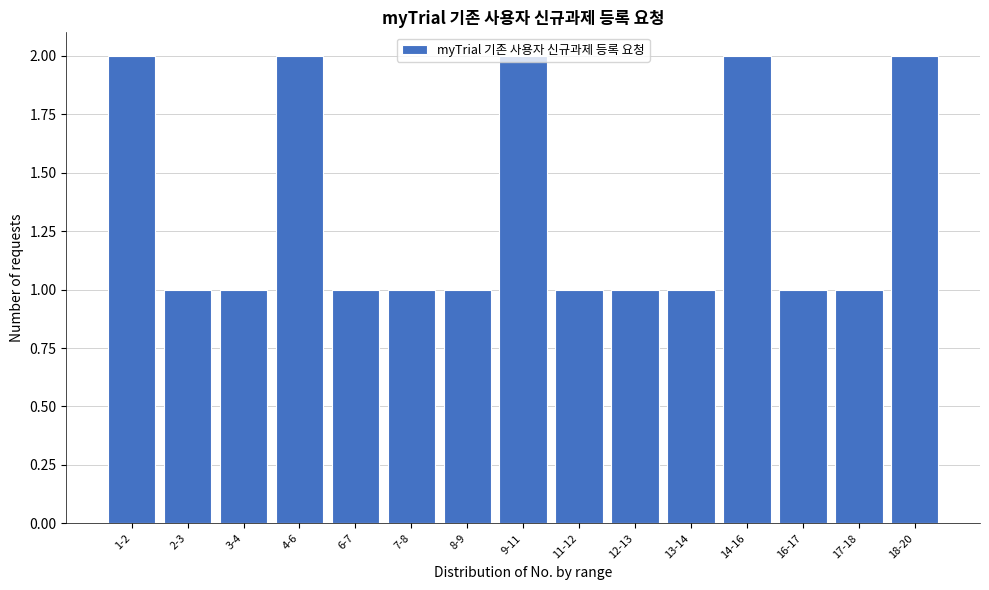

What is the label of the 13th bar from the left?

16-17